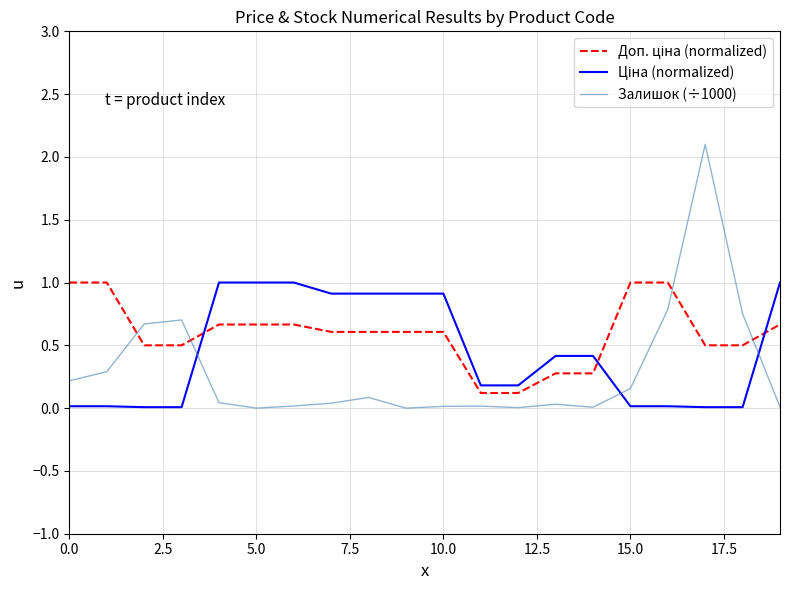

Which series has the largest range (max minus min)?

Залишок (÷1000)